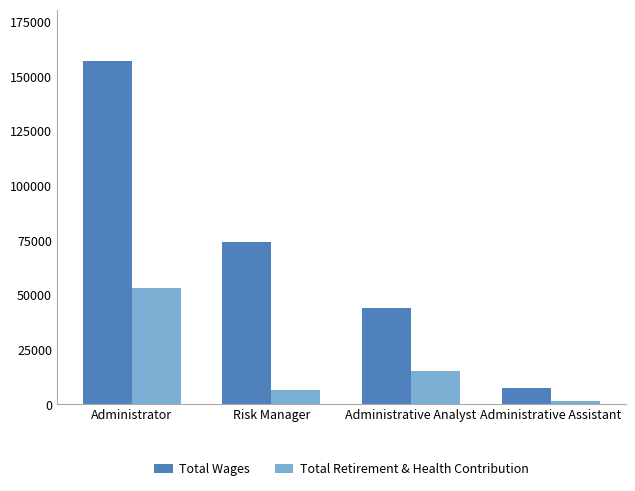

Reading left to right, list all the values displayed in this chart.

Total Wages: 157027	74421	44268	7354
Total Retirement & Health Contribution: 53484	6625	15195	1759